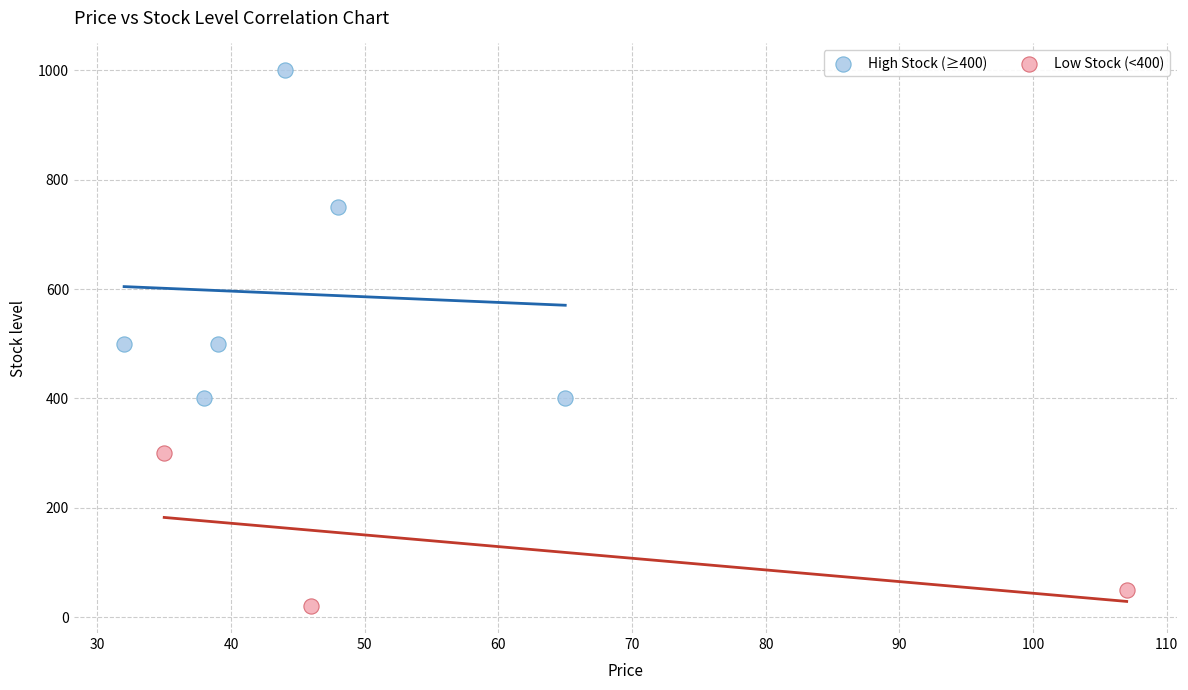

Which series has the widest spread of Y values?

High Stock (≥400)